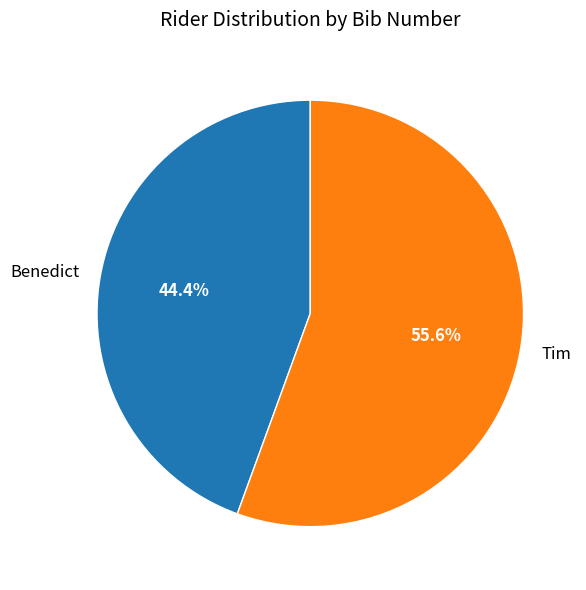

To the nearest percent, what portion does Tim represent?

56%